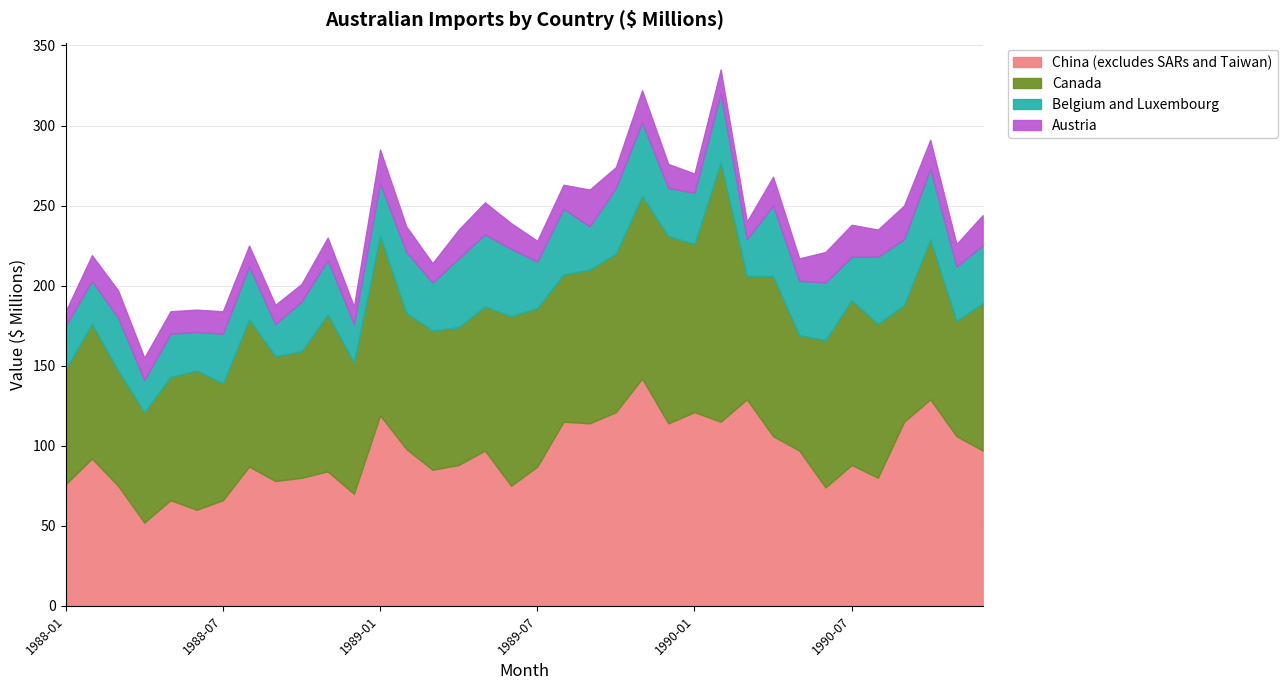

Does the chart have visible grid lines?

Yes